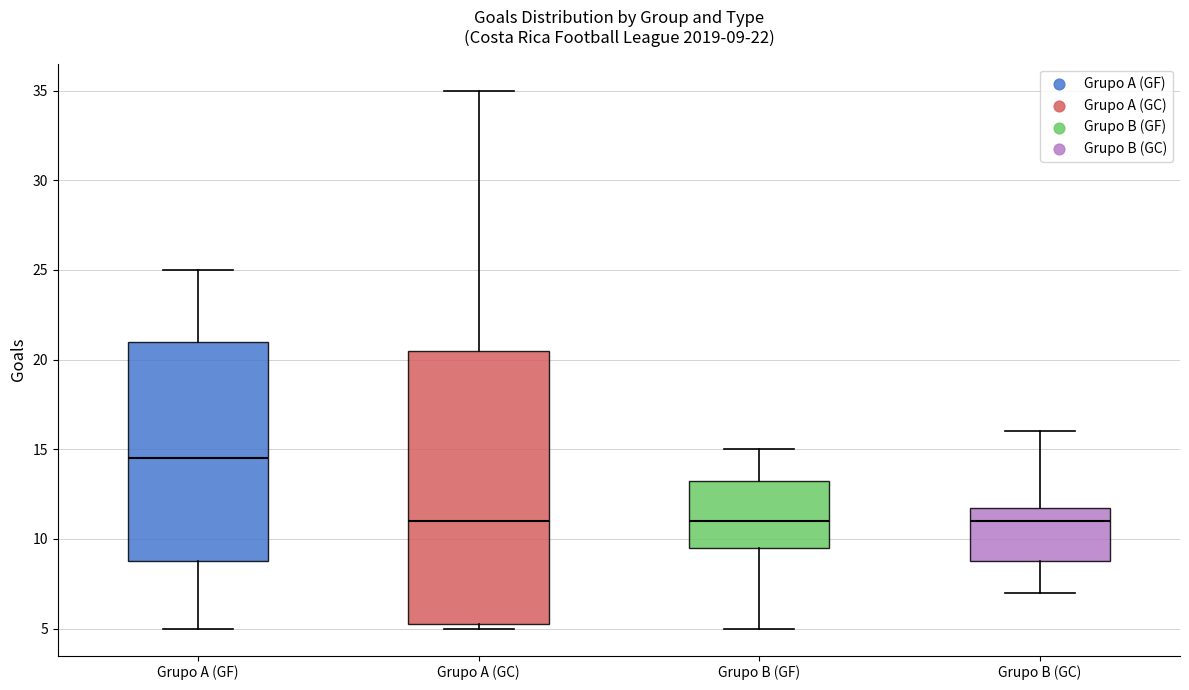

Which box is the tallest, from its lower edge to its upper edge?

Grupo A (GC)